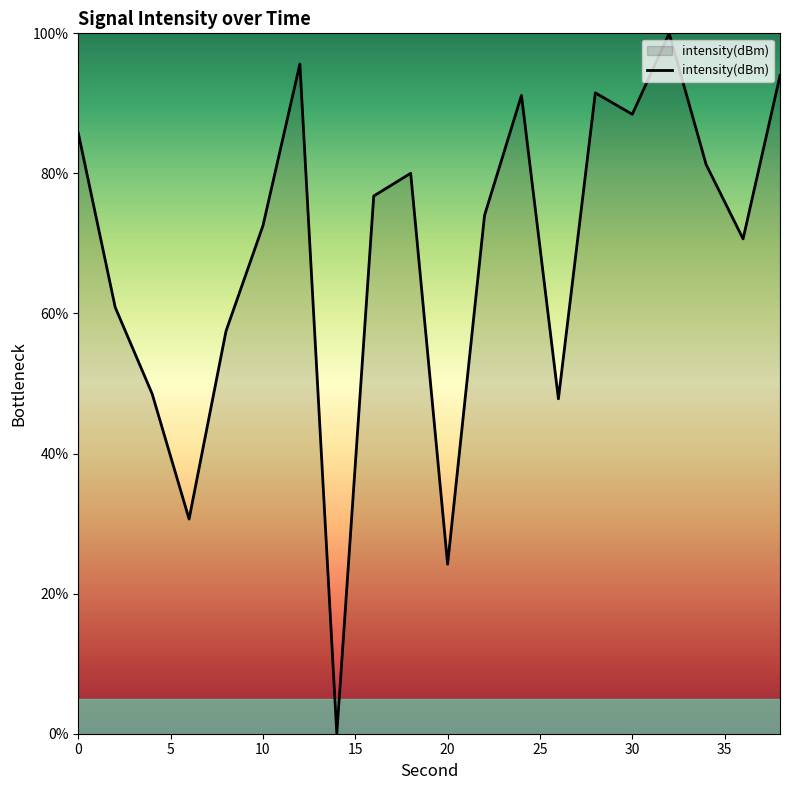

What is the difference between the maximum and minimum values?

100.0